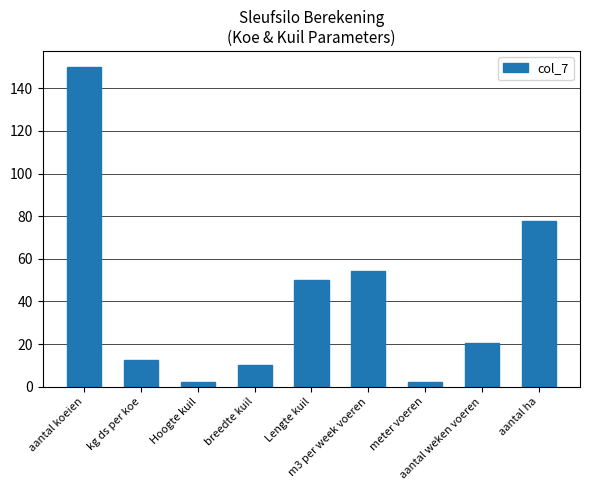

The value at m3 per week voeren is 54.2. True or false?

True